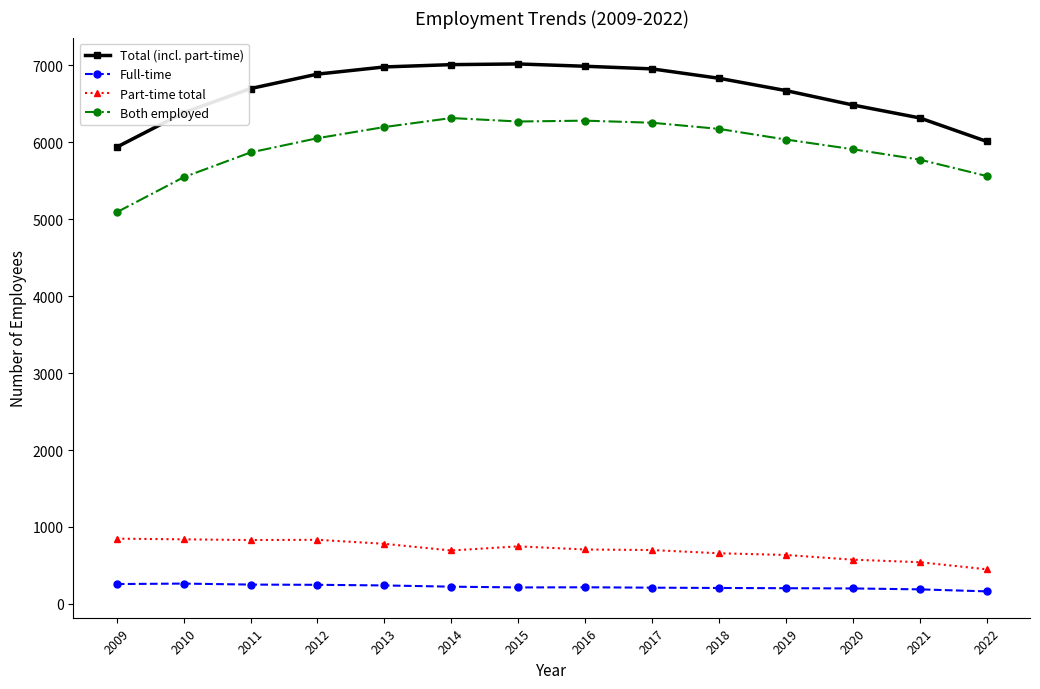

True or false: Total (incl. part-time) and Both employed cross at least once.

False